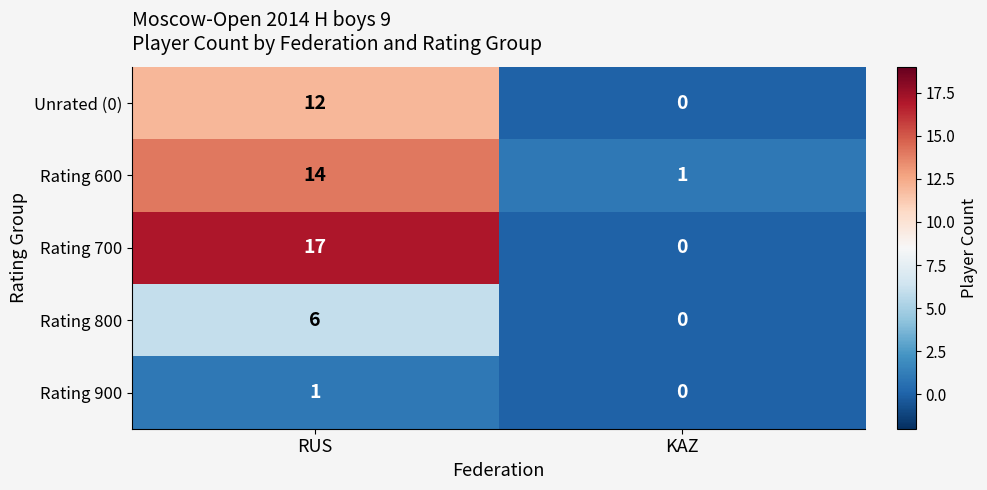

At which label does Rating 600 reach its minimum?

KAZ